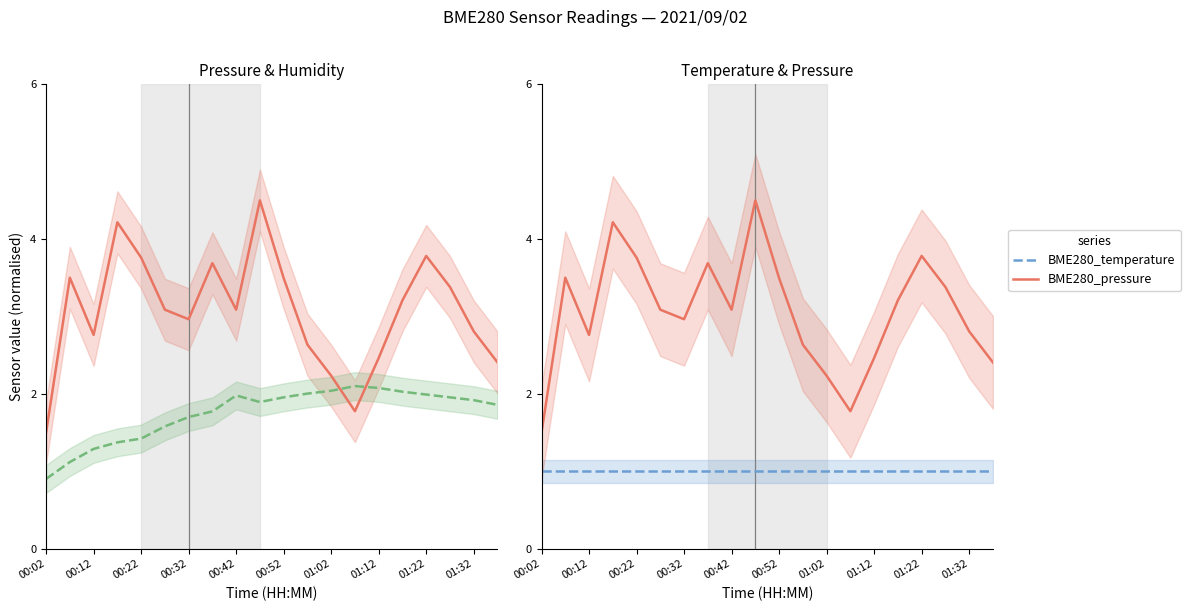

What is the maximum value shown in the chart?

4.5